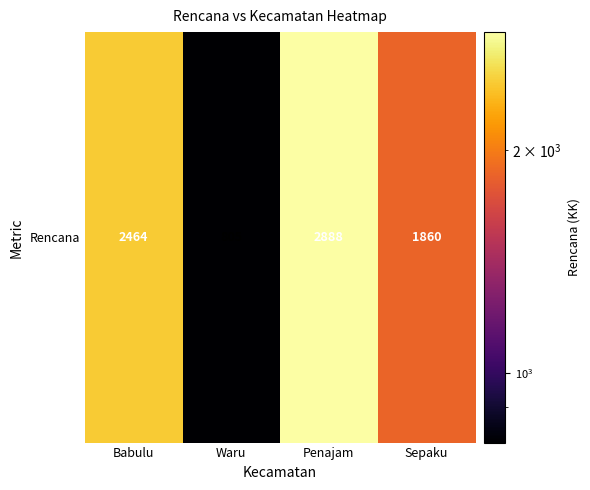

What is the change in value from Waru to Sepaku?

+1055